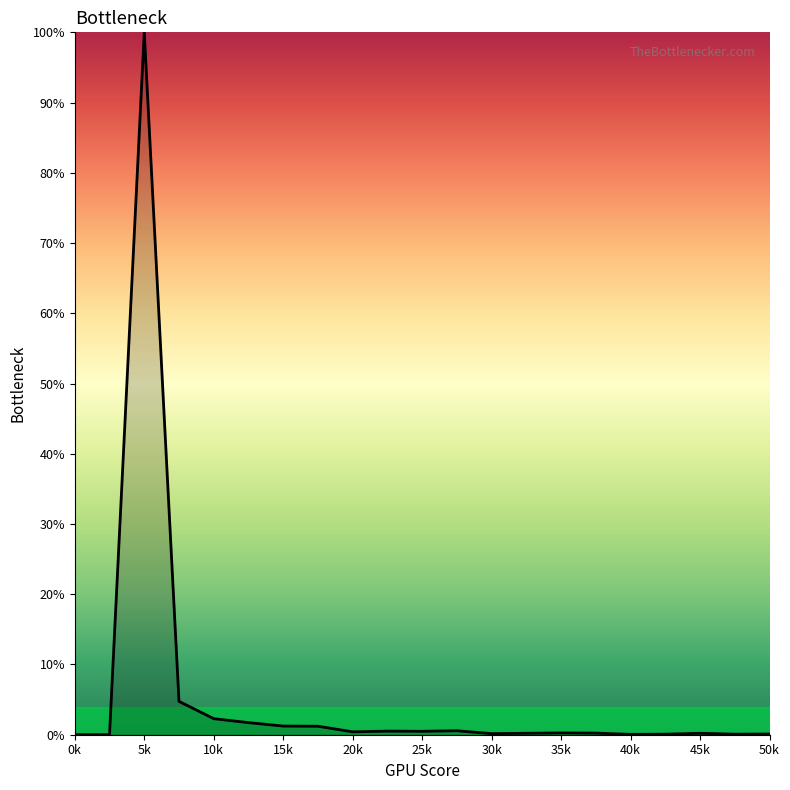

How many lines are shown in the chart?

1